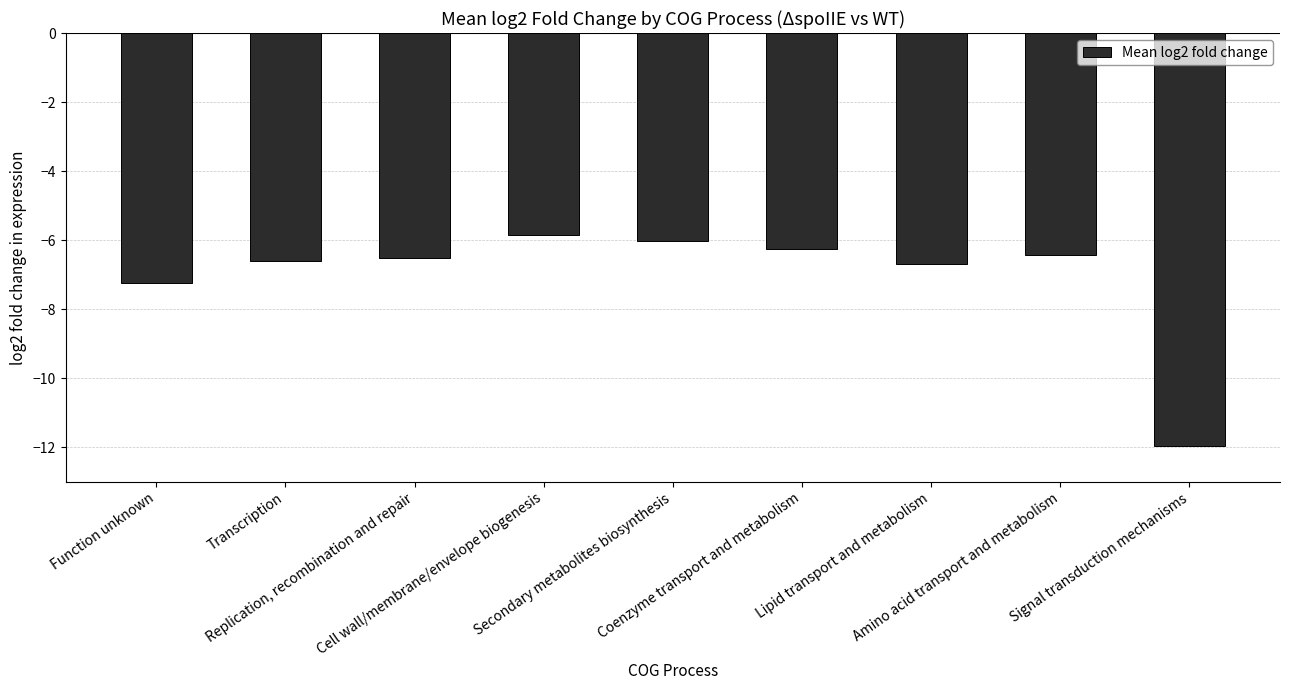

The chart shows a value of -6.6 at Transcription. True or false?

True